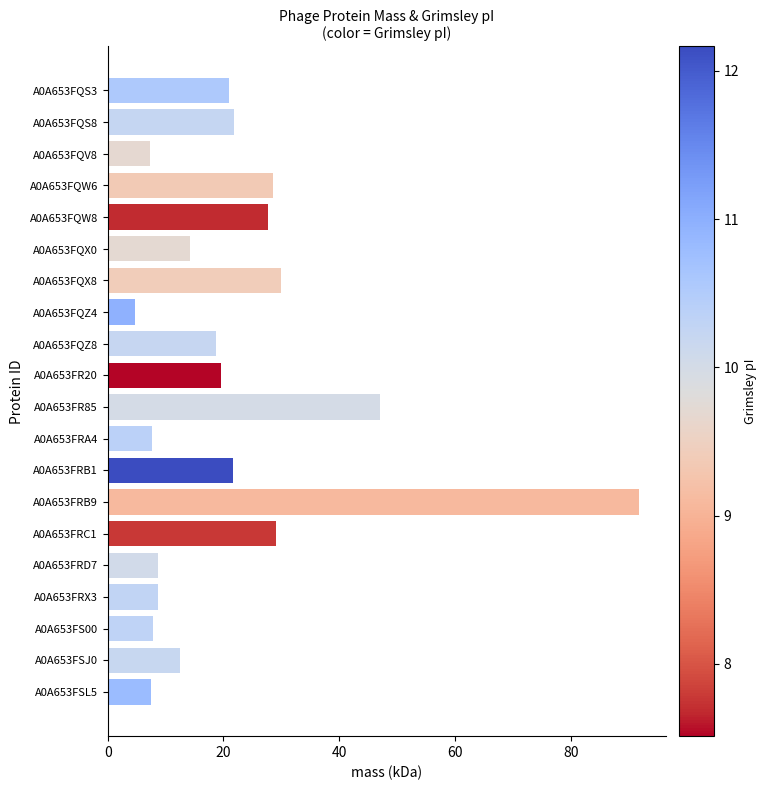

How many data points does each series have?

20